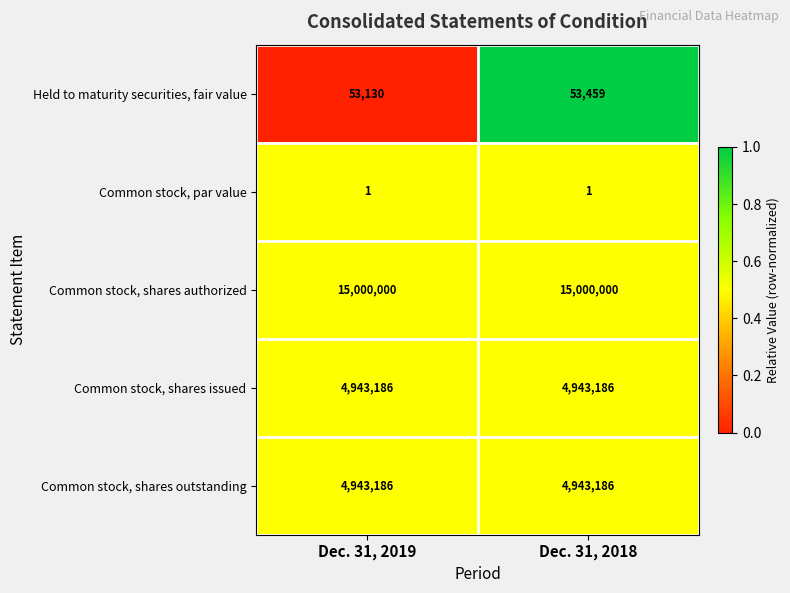

True or false: Common stock, shares issued has a value of 3156914 at Dec. 31, 2018.

False